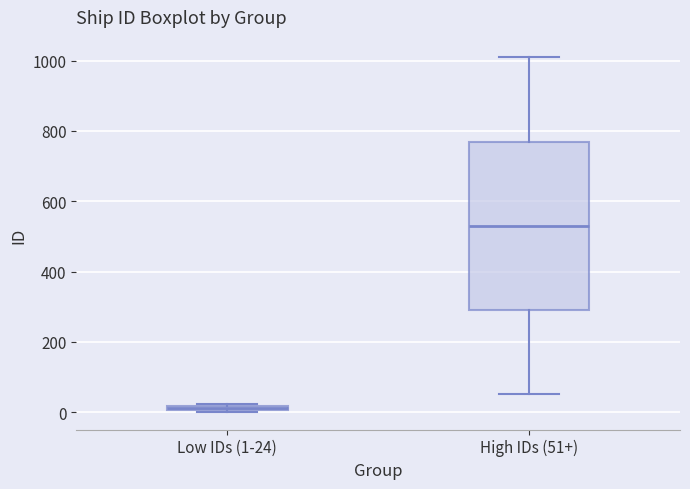

Which box is the tallest, from its lower edge to its upper edge?

High IDs (51+)